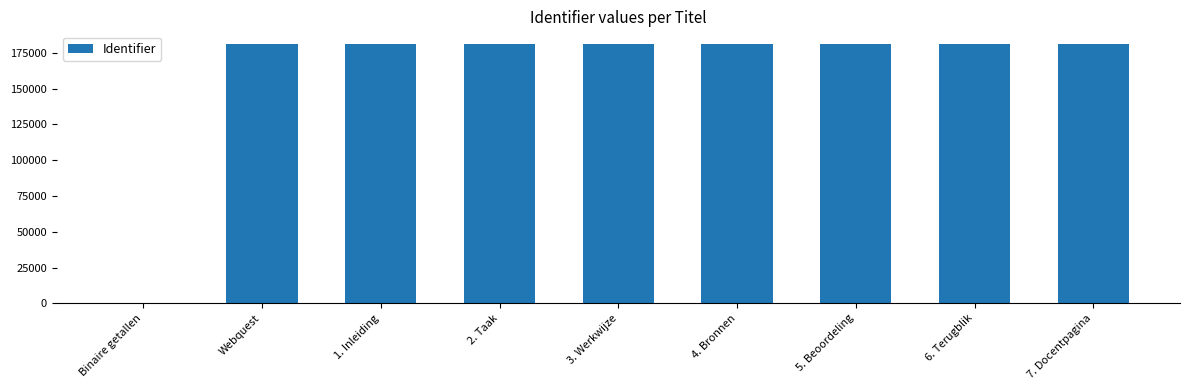

What is the ratio of the value at 5. Beoordeling to the value at 4. Bronnen?

1.0